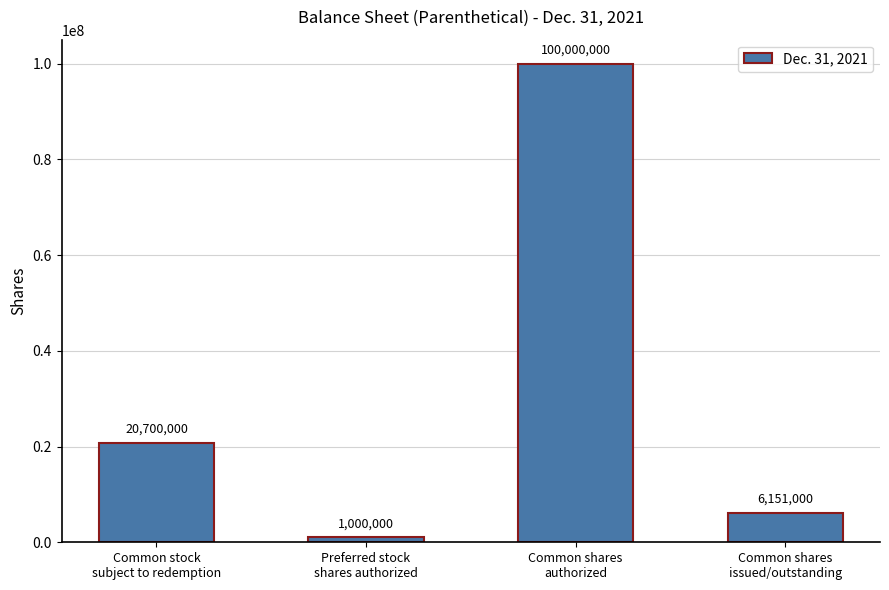

At which category does the chart reach its peak across all series?

Common shares
authorized